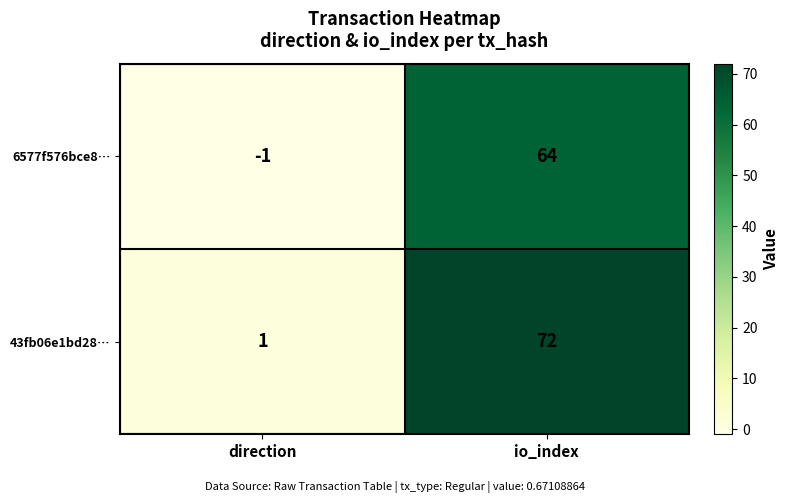

What is the sum of the 6577f576bce8… values at direction and io_index?

63